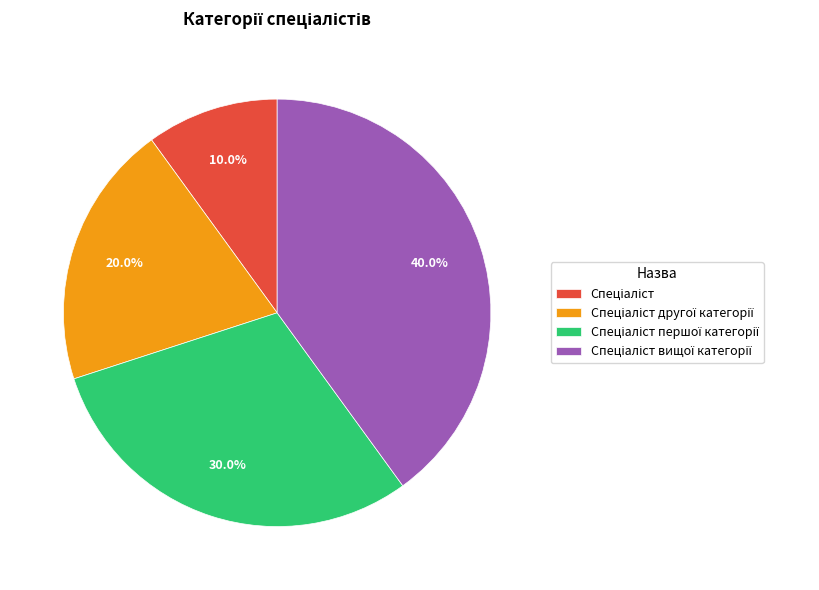

Is there a majority slice in this chart?

No